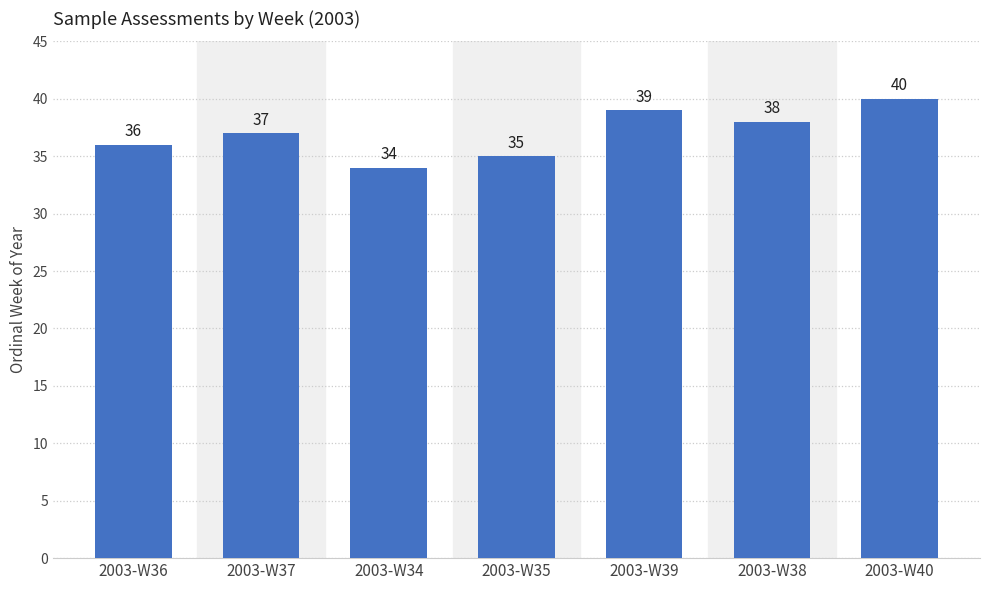

Rank the categories by value from lowest to highest.

2003-W34, 2003-W35, 2003-W36, 2003-W37, 2003-W38, 2003-W39, 2003-W40